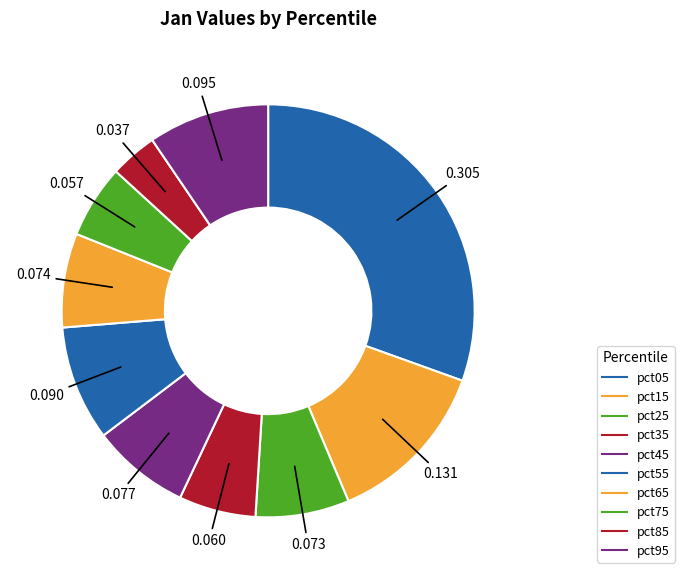

What percentage is the pct05 slice, to the nearest percent?

30%